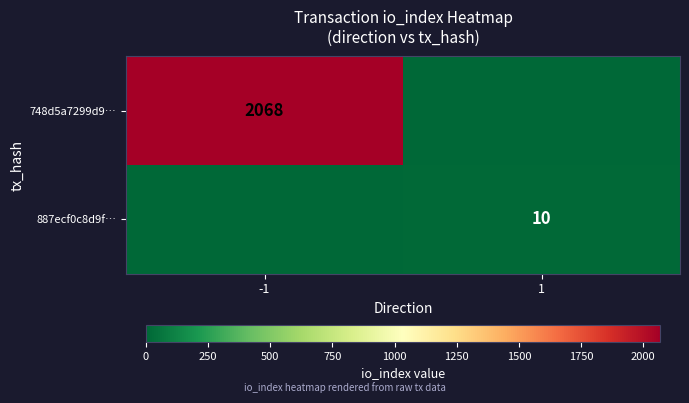

True or false: 748d5a7299d9… has a value of 2068 at -1.

True